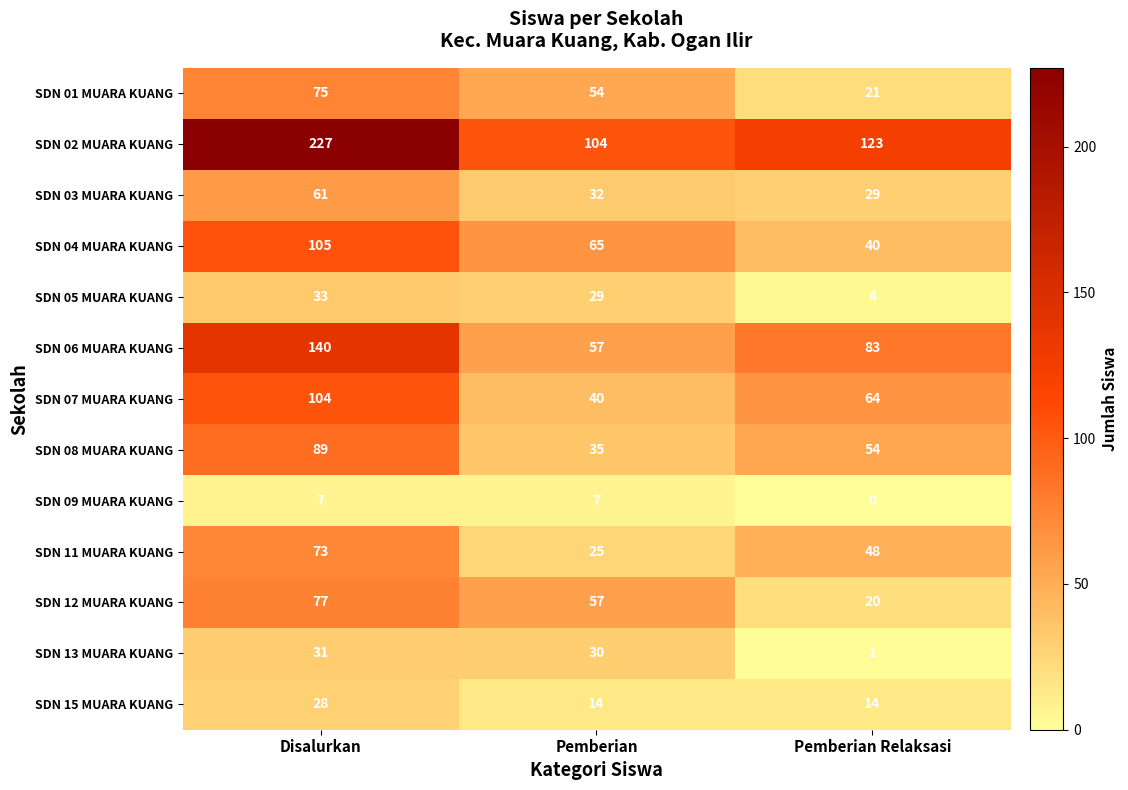

Which series has the widest spread of values?

SDN 02 MUARA KUANG